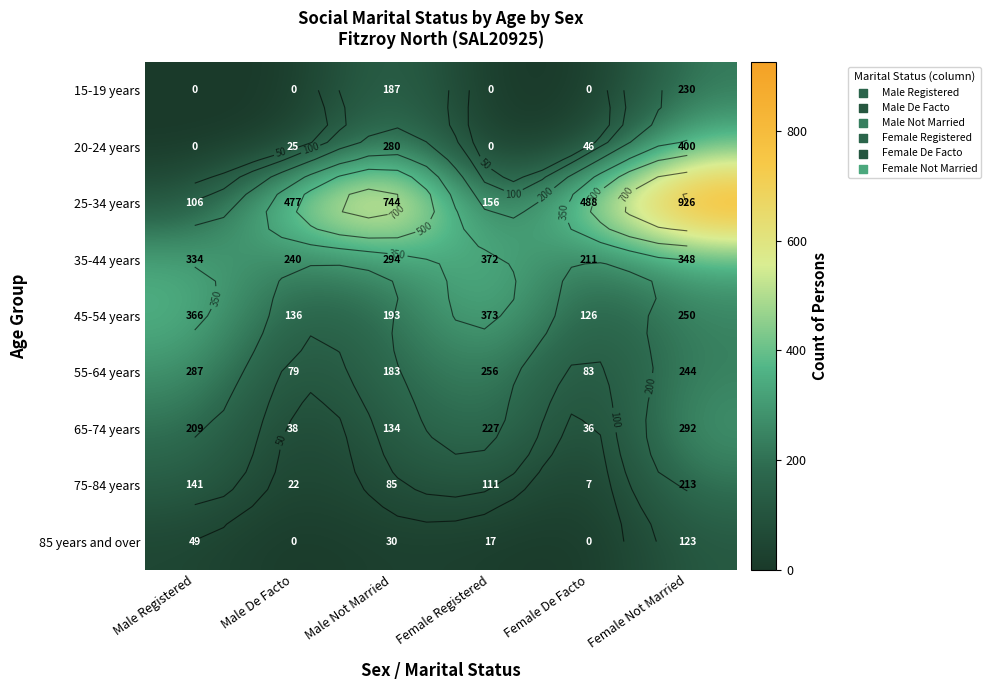

Rank the series at Male Registered from lowest to highest value.

15-19 years, 20-24 years, 85 years and over, 25-34 years, 75-84 years, 65-74 years, 55-64 years, 35-44 years, 45-54 years